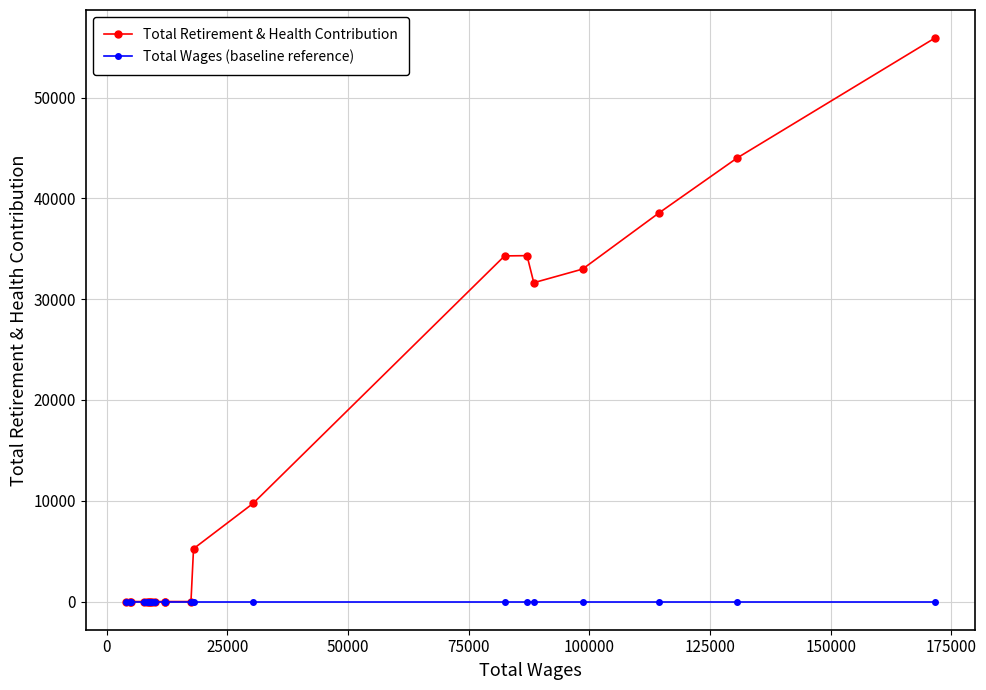

Rank the series by their maximum value, from lowest to highest.

Total Wages (baseline reference), Total Retirement & Health Contribution